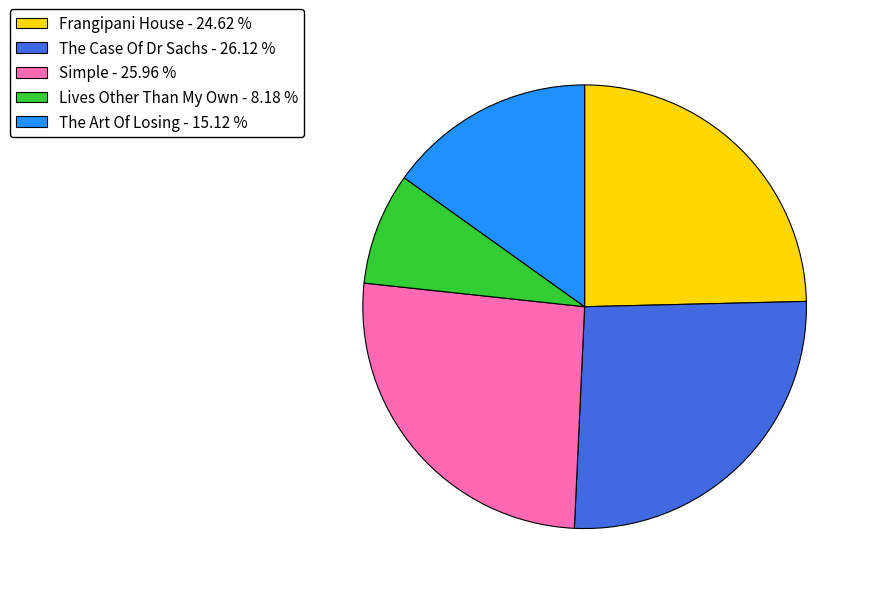

Between The Art Of Losing and Lives Other Than My Own, which is larger?

The Art Of Losing